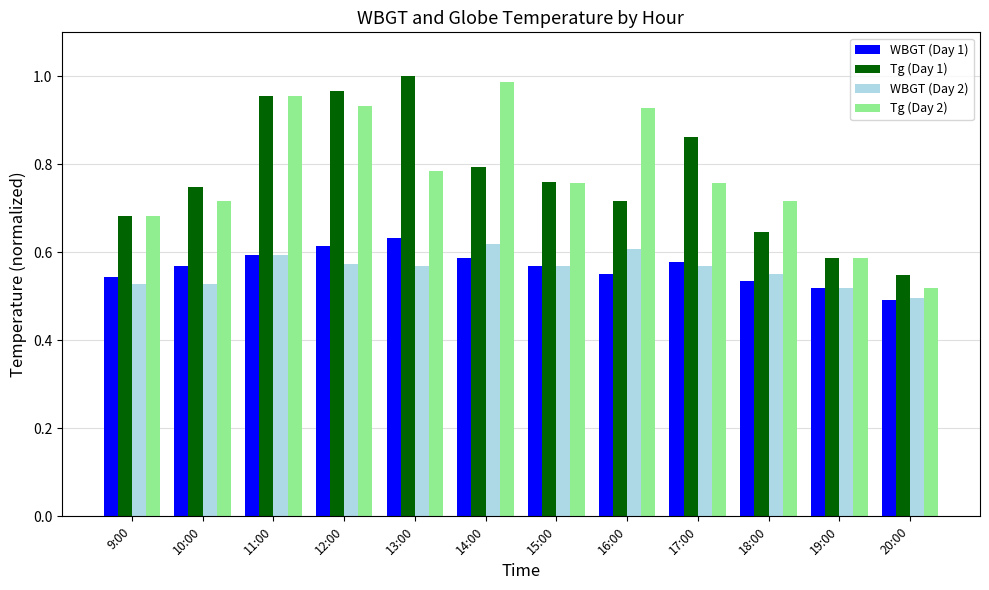

At which label is Tg (Day 1) closest to 0?

20:00